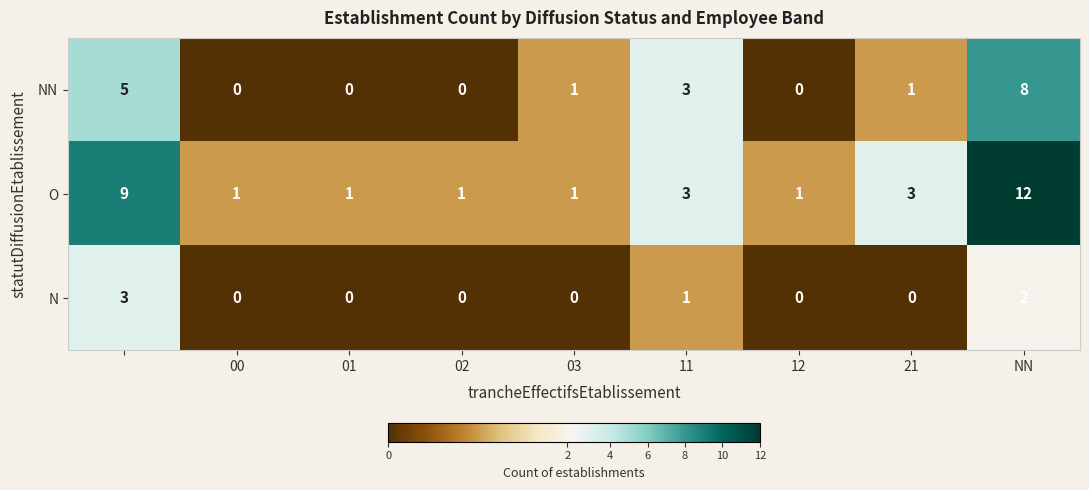

Reading left to right, list all the values displayed in this chart.

NN: 5	0	0	0	1	3	0	1	8
O: 9	1	1	1	1	3	1	3	12
N: 3	0	0	0	0	1	0	0	2